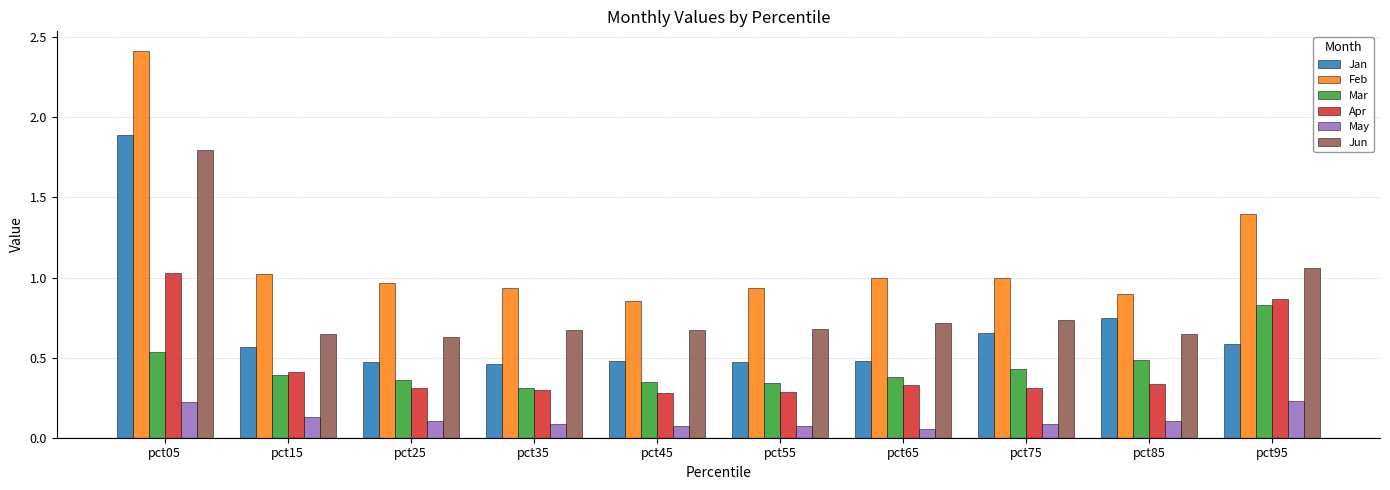

What are all the series names shown in the legend?

Jan, Feb, Mar, Apr, May, Jun